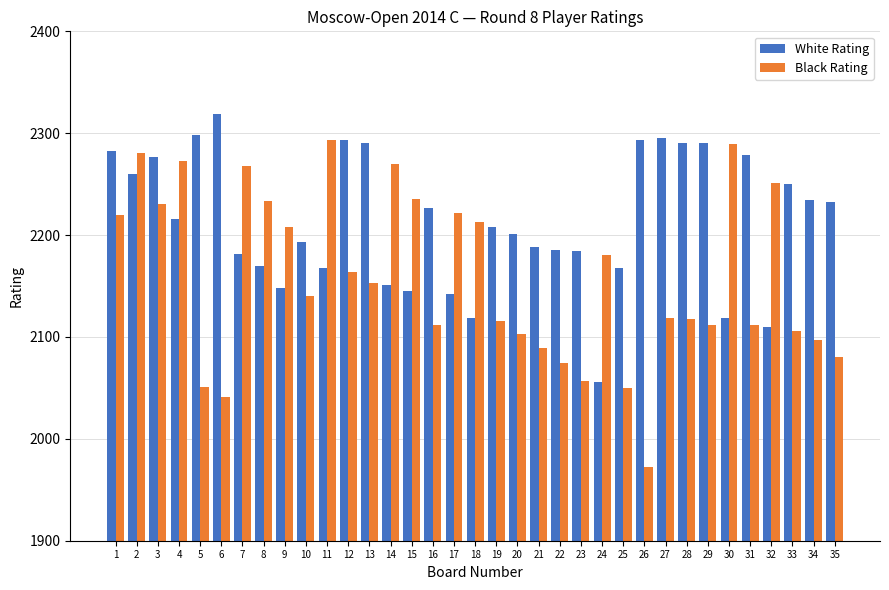

Is the value of Black Rating at 28 greater than the value of White Rating at 2?

No